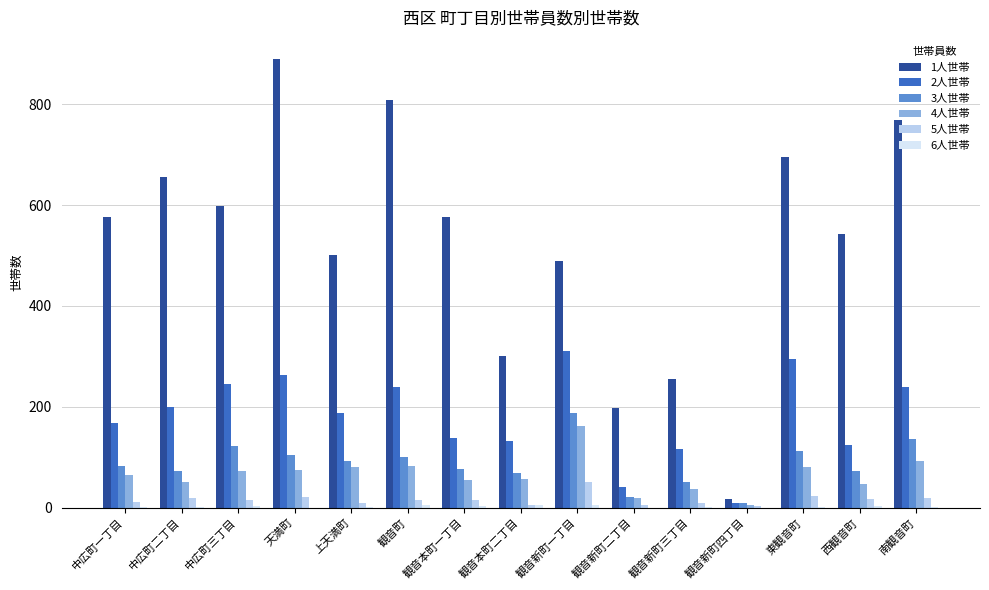

At which category does the chart reach its peak across all series?

天満町